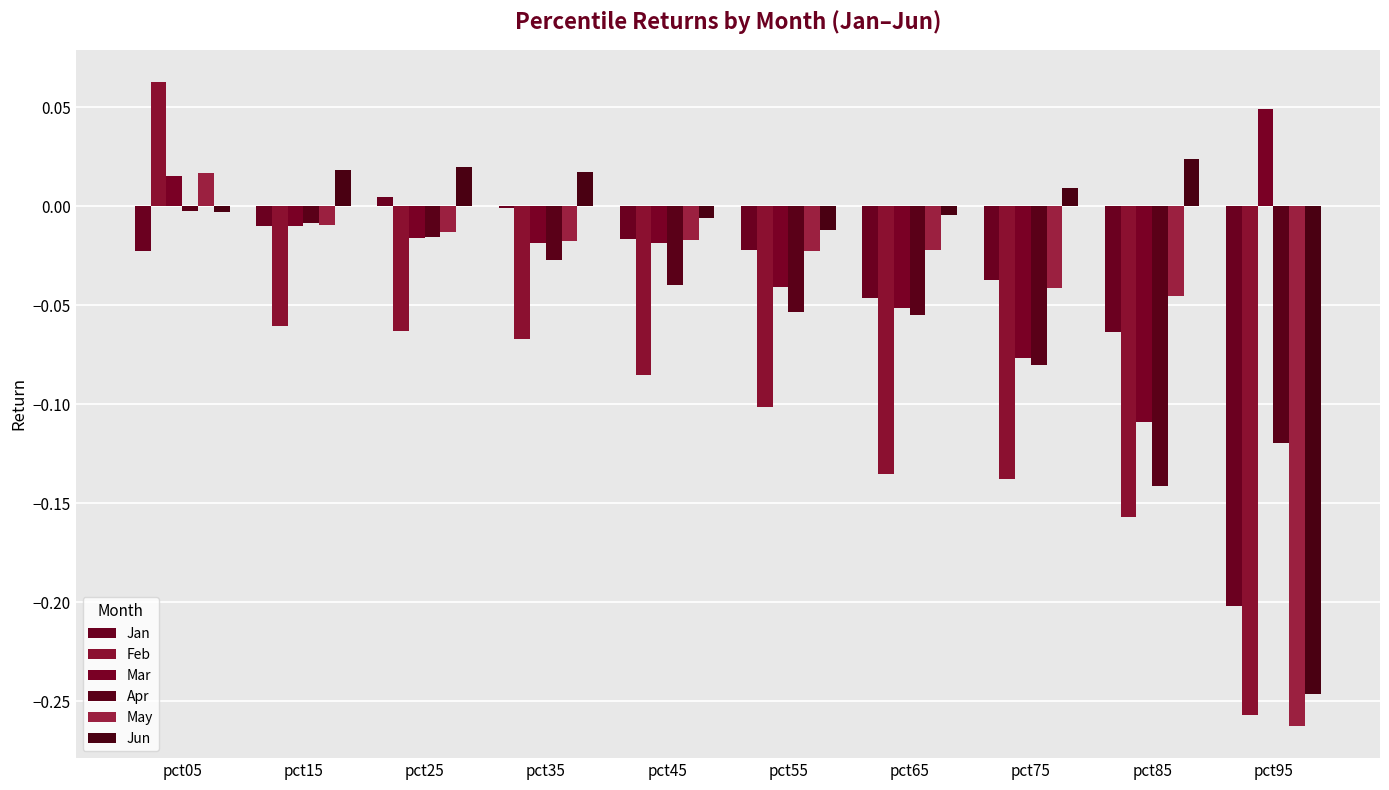

Are the bars horizontal?

No